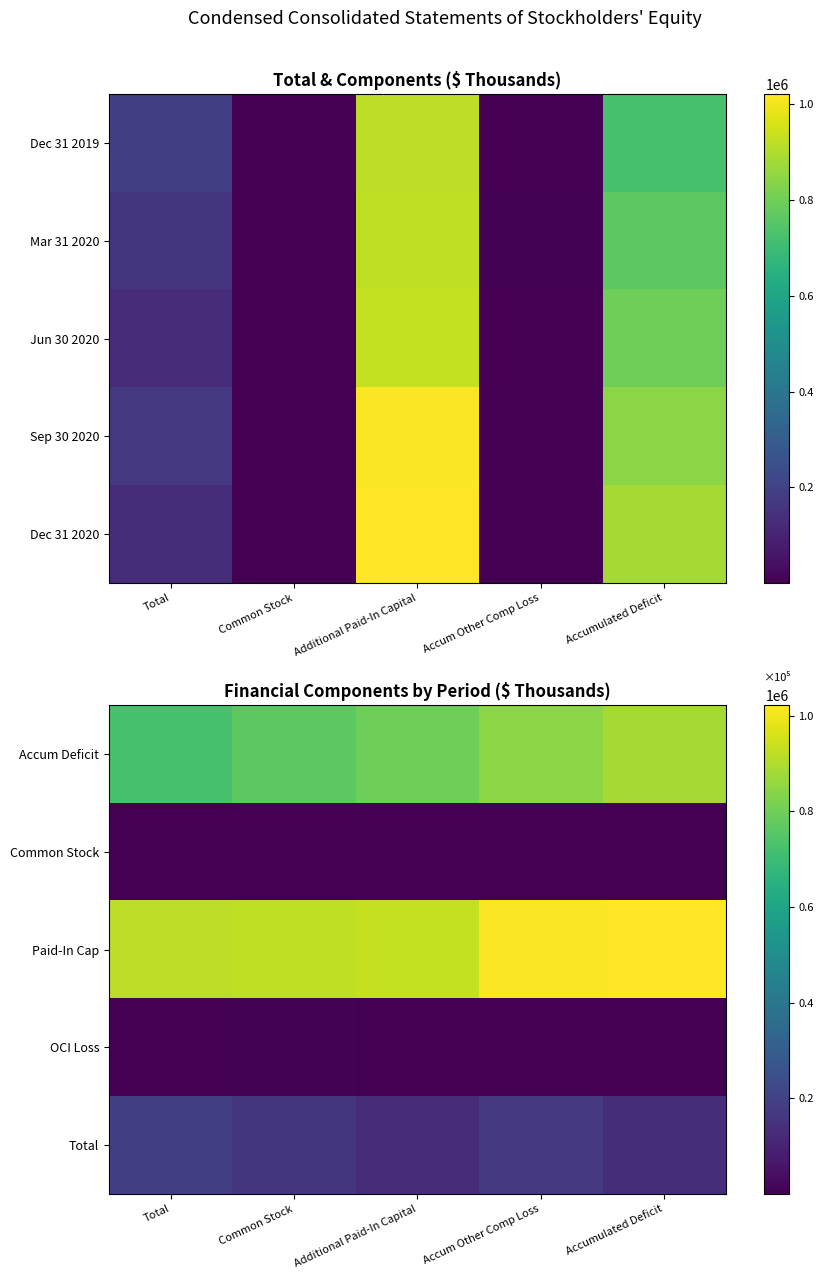

What is the difference between the second highest and minimum values in the OCI Loss series?

1669